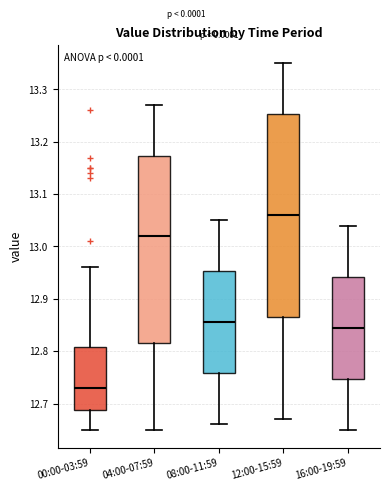

Which box has the highest median line?

12:00-15:59